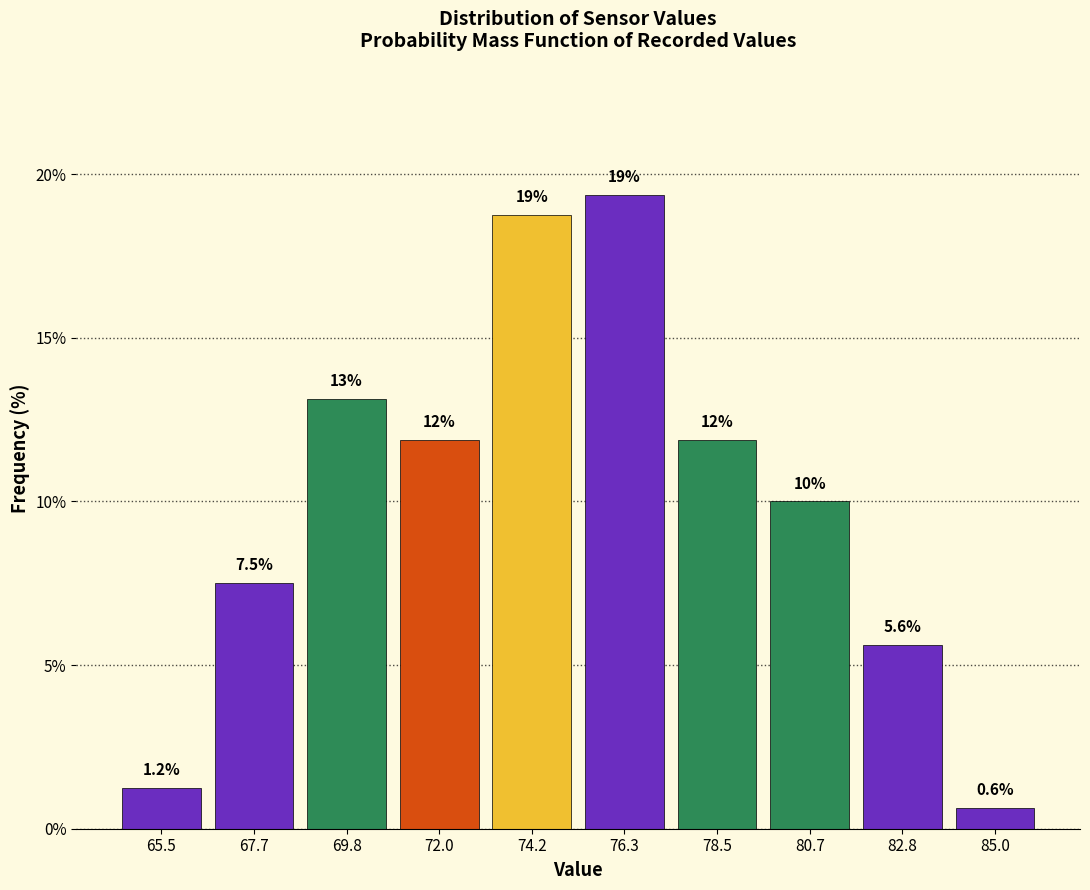

Which range on the x-axis has the tallest bar?

75.5 to 77.5